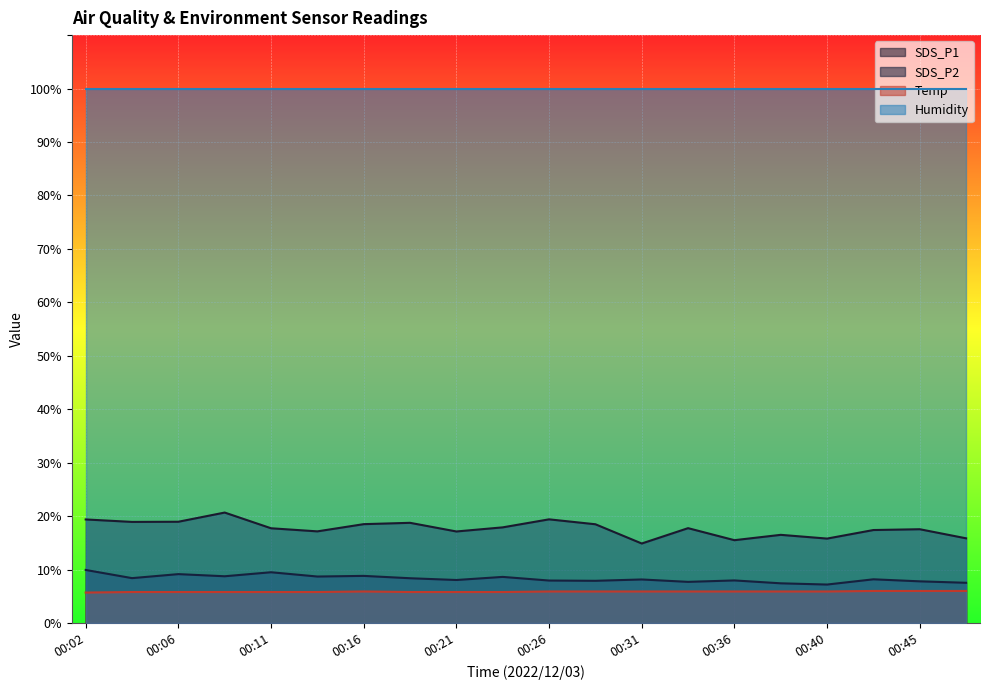

At which category is the sum across all series the highest?

00:09